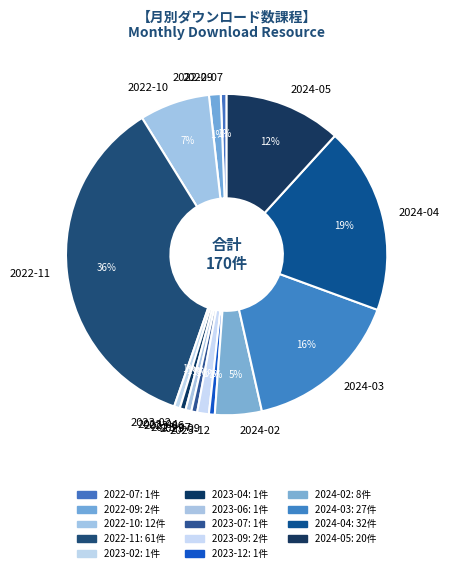

What percentage is the 2022-10 slice, to the nearest percent?

7%